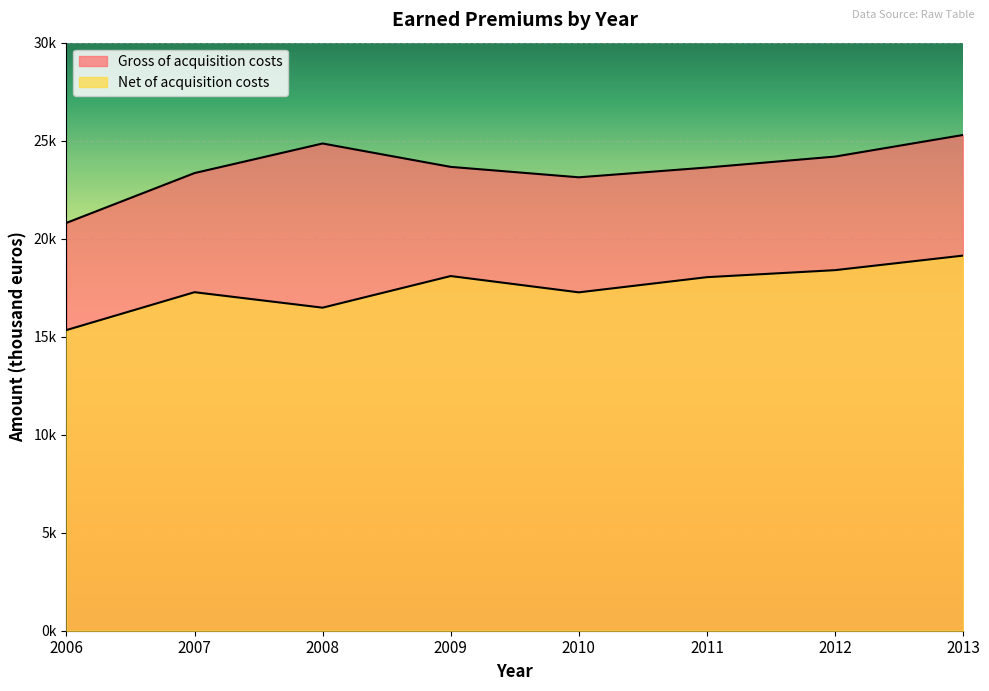

Does the chart display data point markers on the line(s)?

No